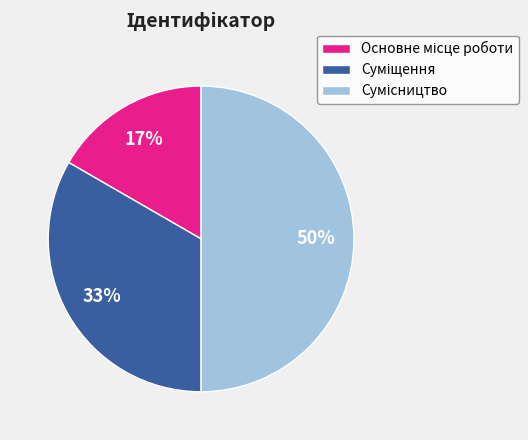

To the nearest percent, what is the difference between the largest and smallest slice percentages?

33%